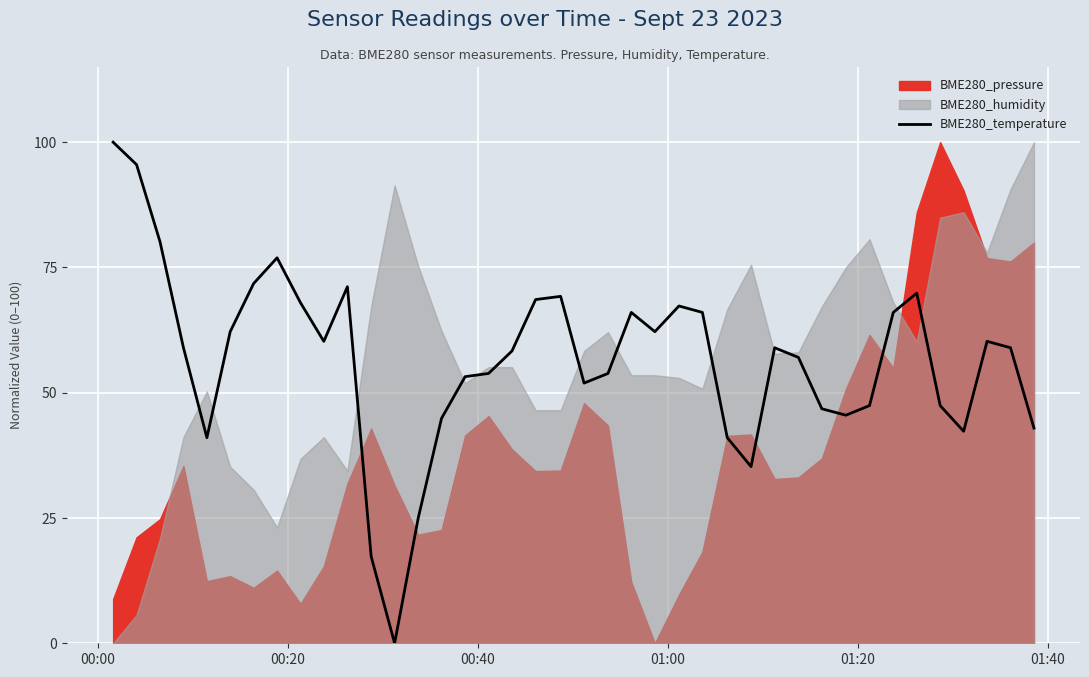

What is the maximum value for BME280_temperature?

100.0